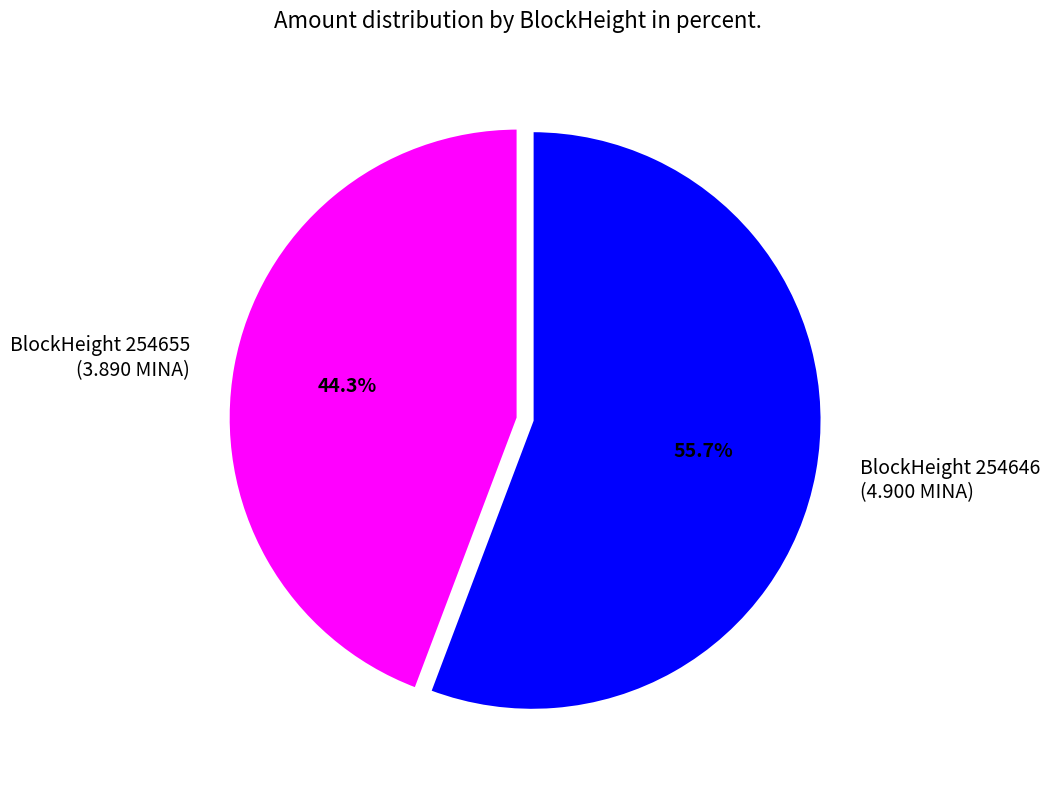

What is the majority slice?

BlockHeight 254646 (4.900 MINA)